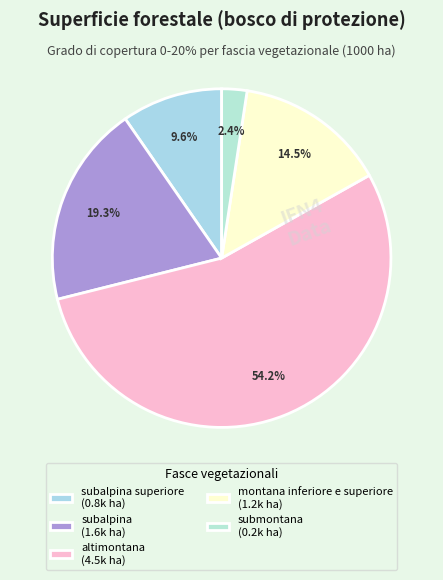

What is the largest slice in the pie chart?

altimontana (4.5k ha)